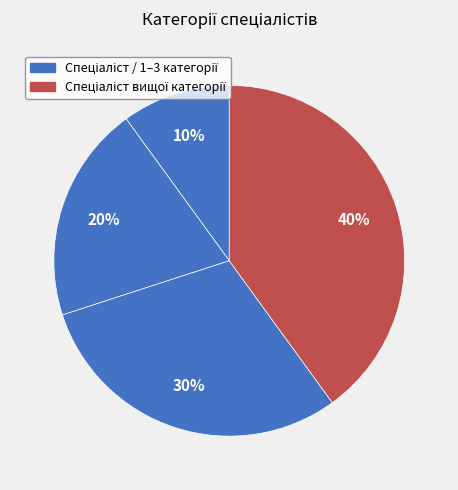

What is the largest slice in the pie chart?

Спеціаліст вищої категорії